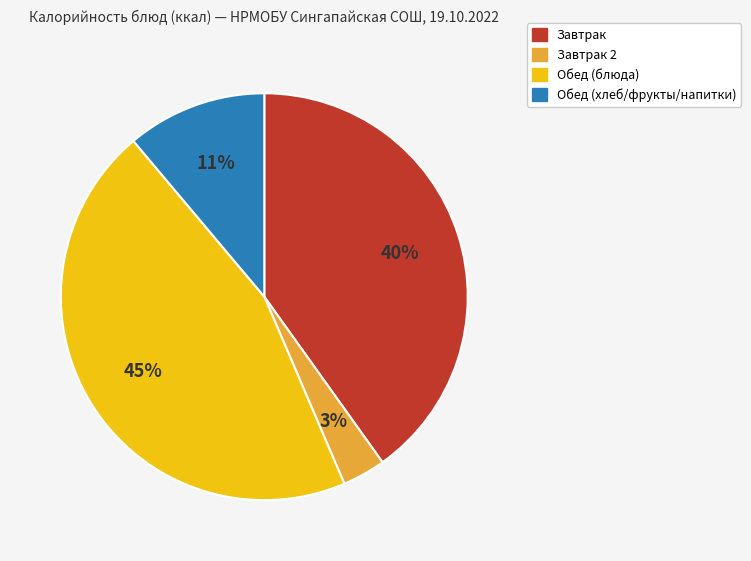

To the nearest percent, what is the average slice percentage?

25%